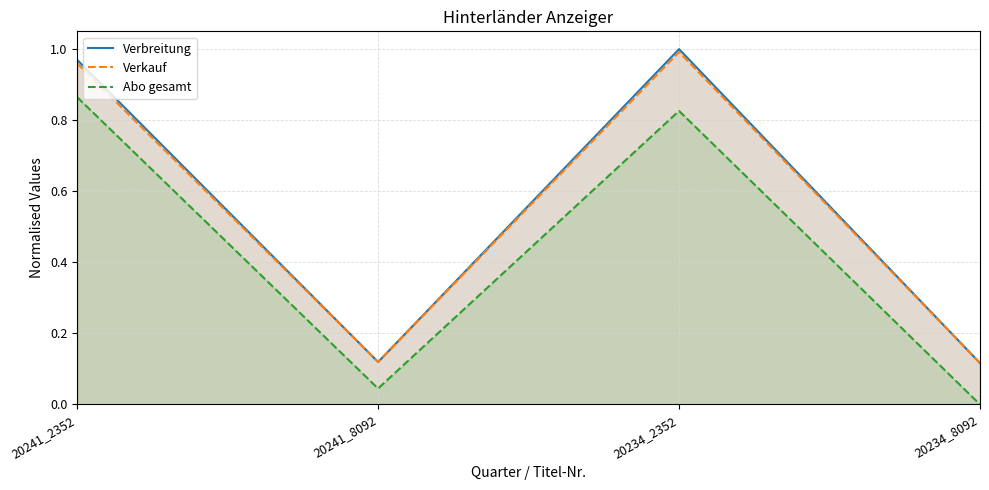

What is the spread (max minus min) of values at 20241_2352?

0.1